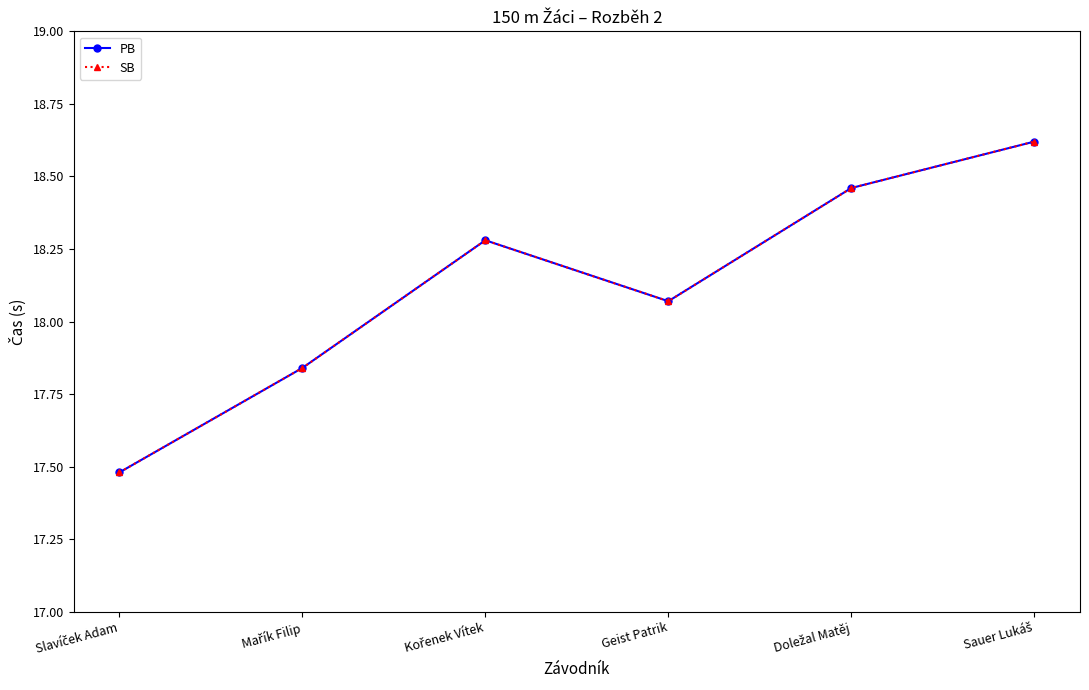

In SB, how many points are higher than both neighbors (excluding endpoints)?

1